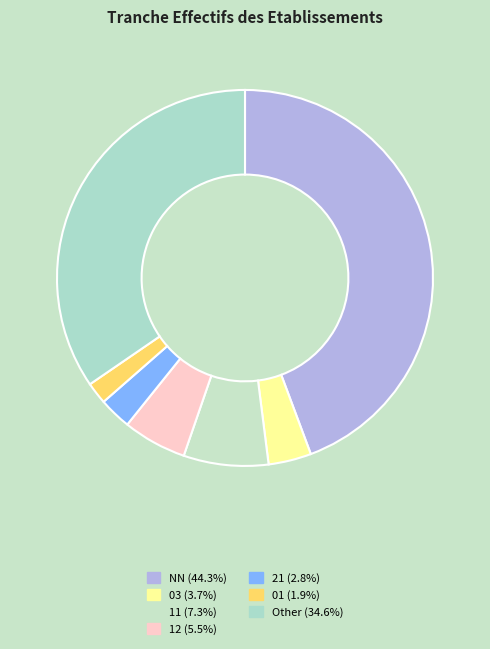

What percentage do 01 and 11 together represent?

9.2%